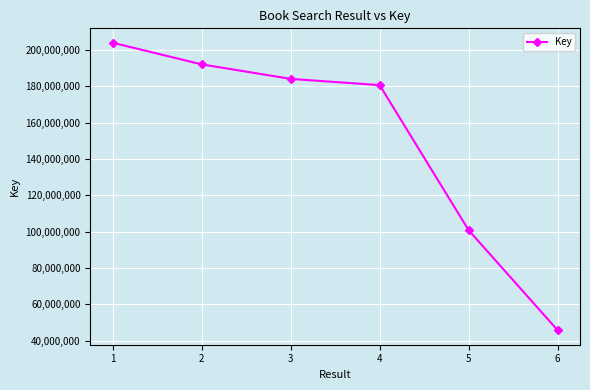

What is the change in value from 1 to 4?

-23369203